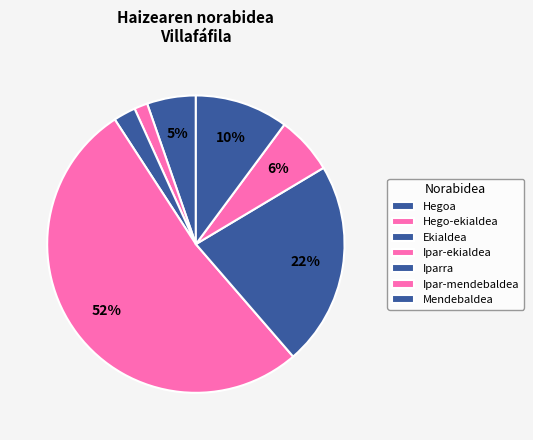

How many segments does this pie chart have?

7